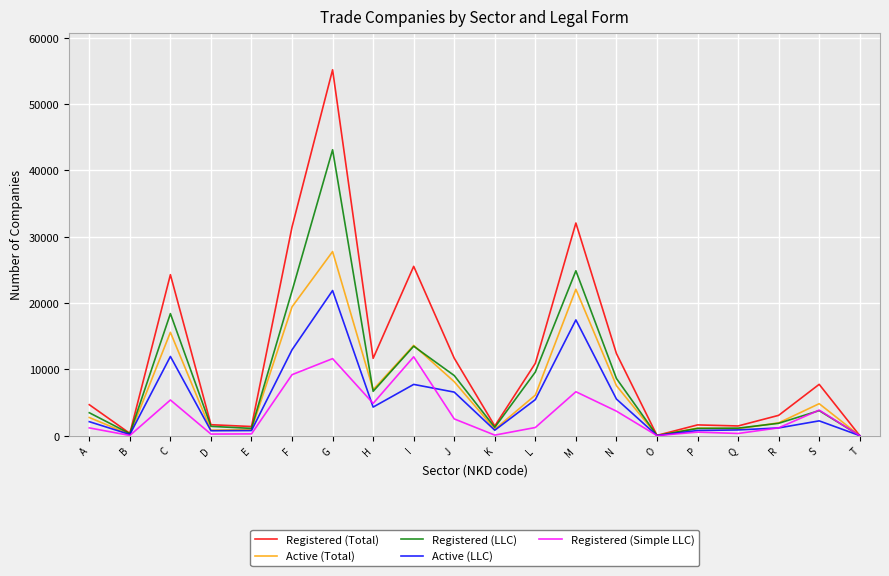

At how many categories does at least one series exceed 29037?

3